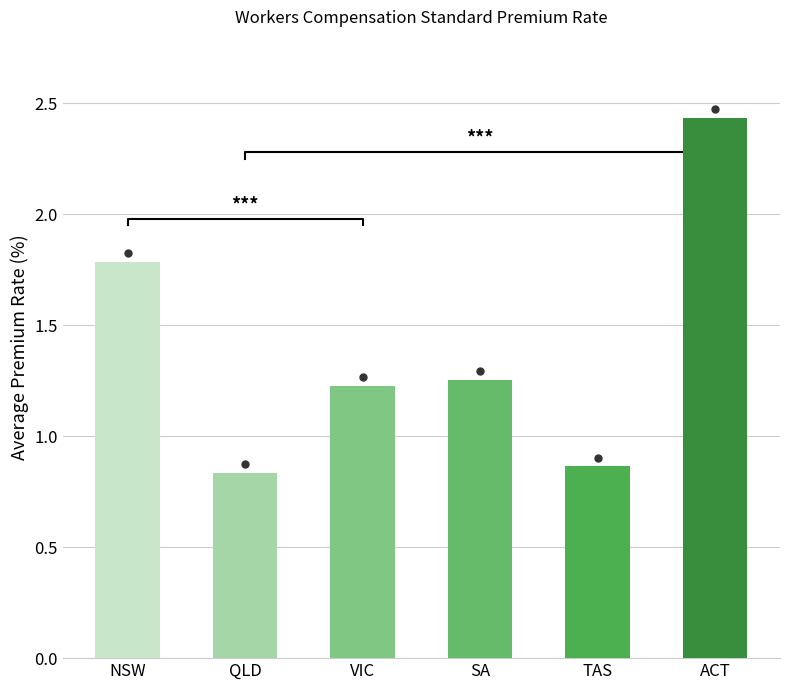

At which category does the chart reach its minimum across all series?

QLD